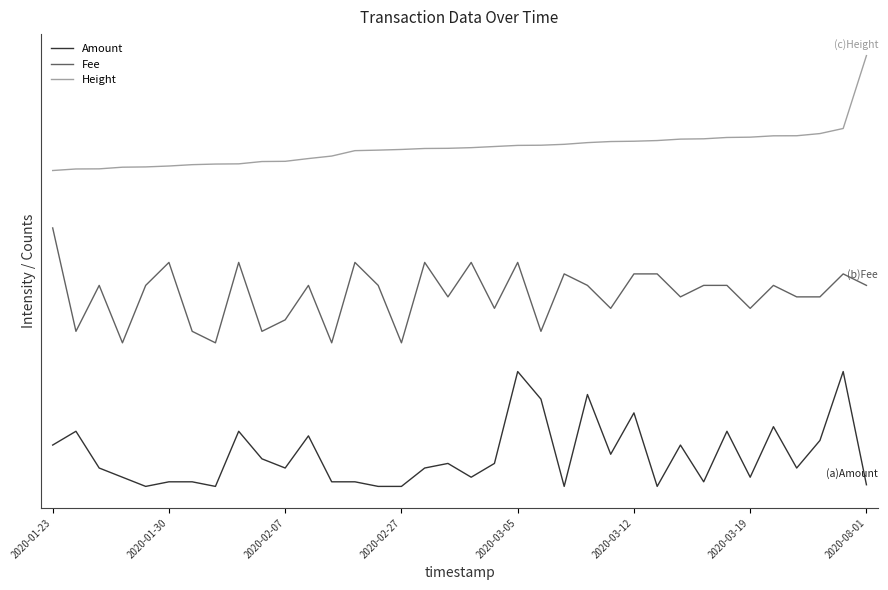

True or false: Fee and Height cross at least once.

False